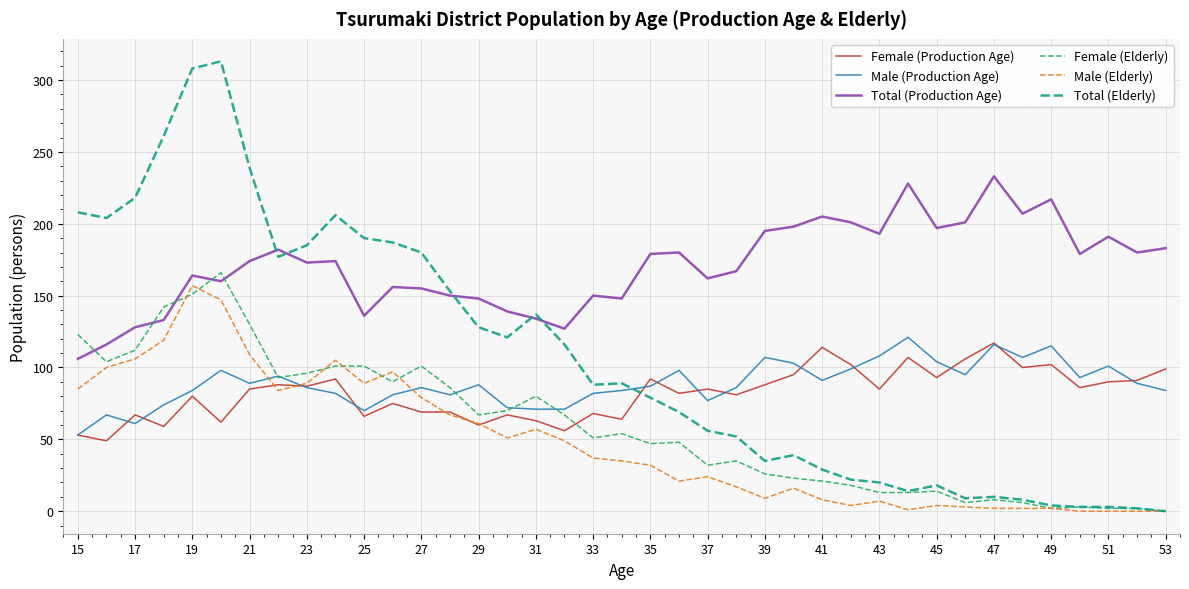

How many lines are shown in the chart?

6